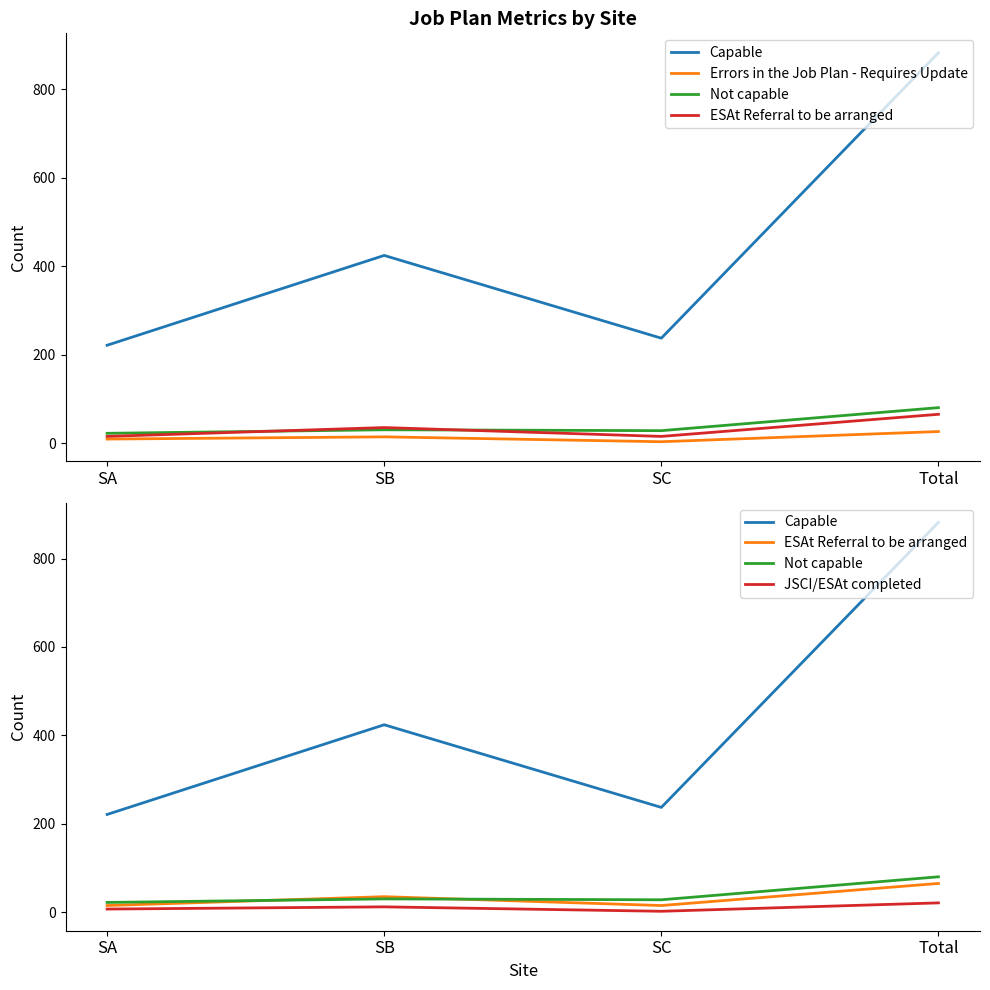

Is it true that Errors in the Job Plan - Requires Update equals 14 at SB?

True